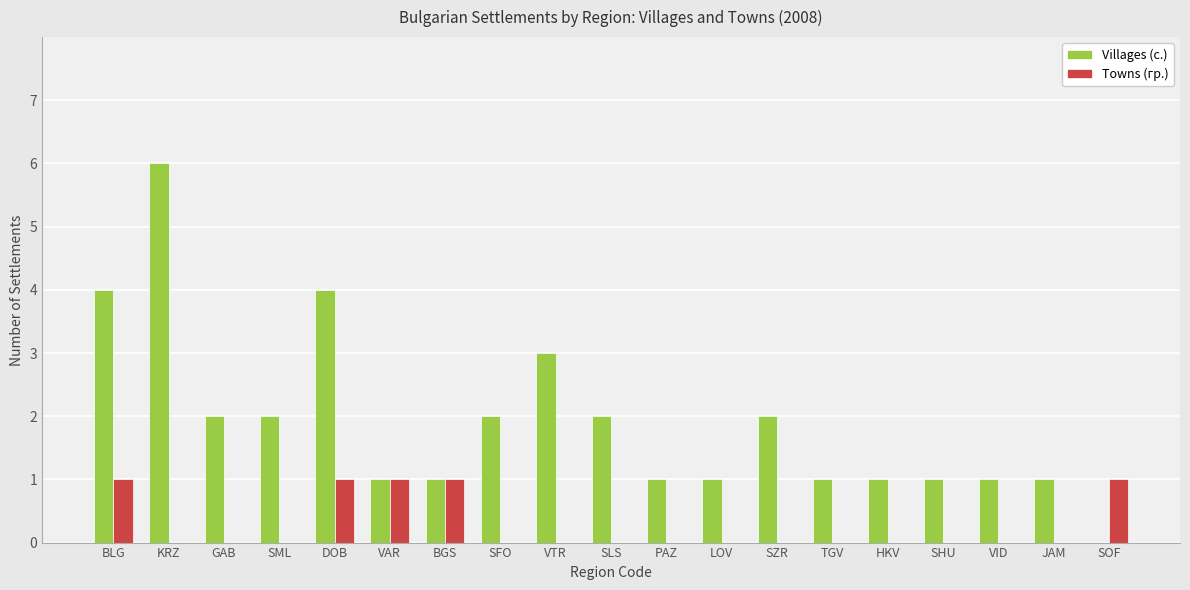

How many distinct data groups are displayed?

2